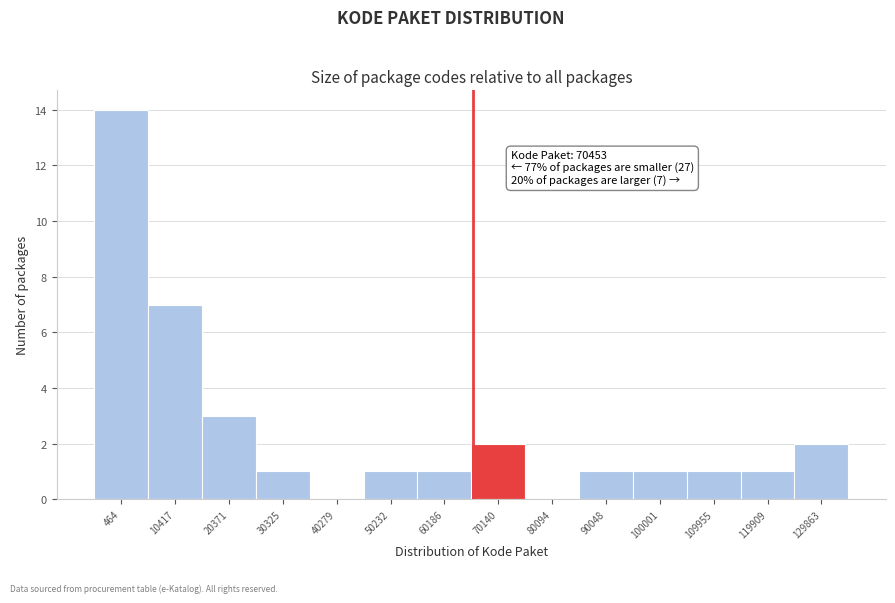

Reading left to right, extract all data points from this chart.

464=14	10417=7	20371=3	30325=1	40279=0	50232=1	60186=1	70140=2	80094=0	90048=1	100001=1	109955=1	119909=1	129863=2